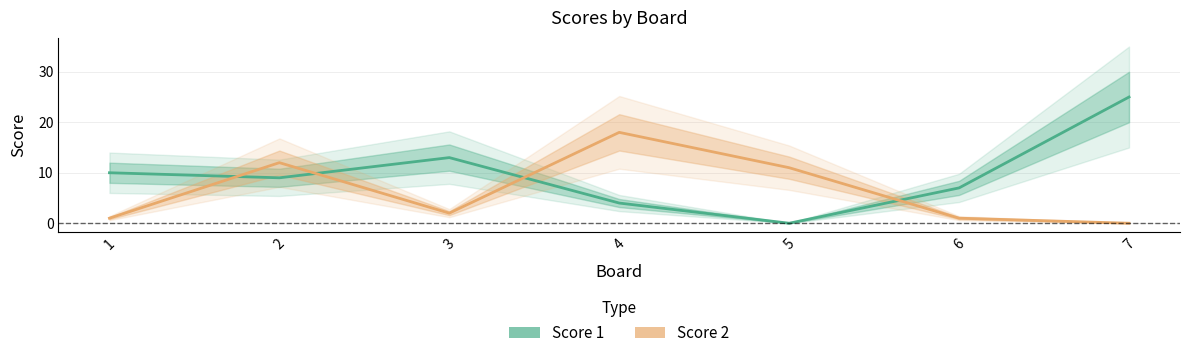

Where does the Score 2 series first go above 2?

2